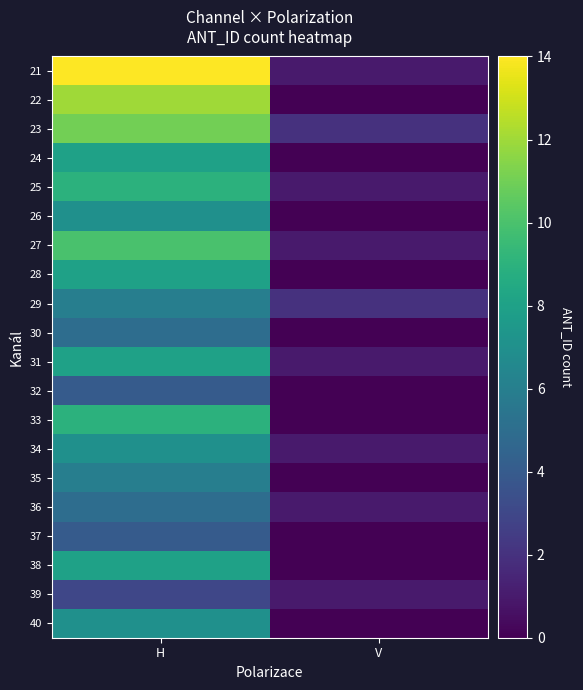

What is the greatest value displayed?

14